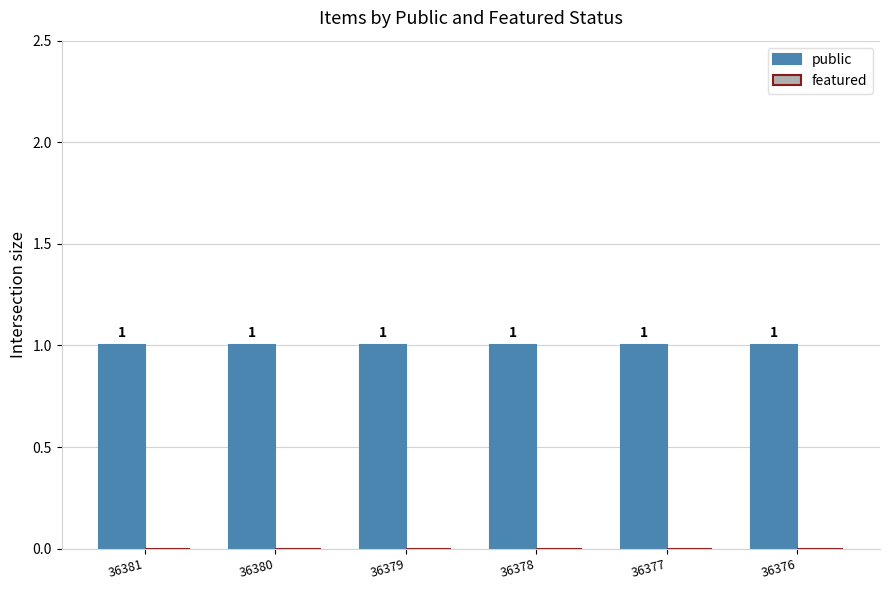

At which category is the sum across all series the highest?

36381